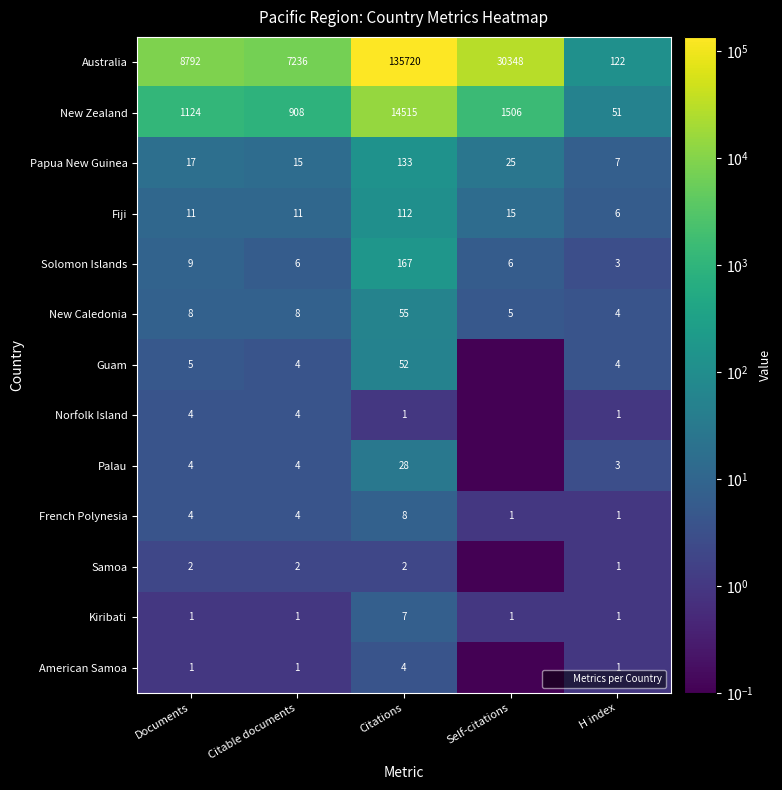

What is the average value of the Palau series?

7.8